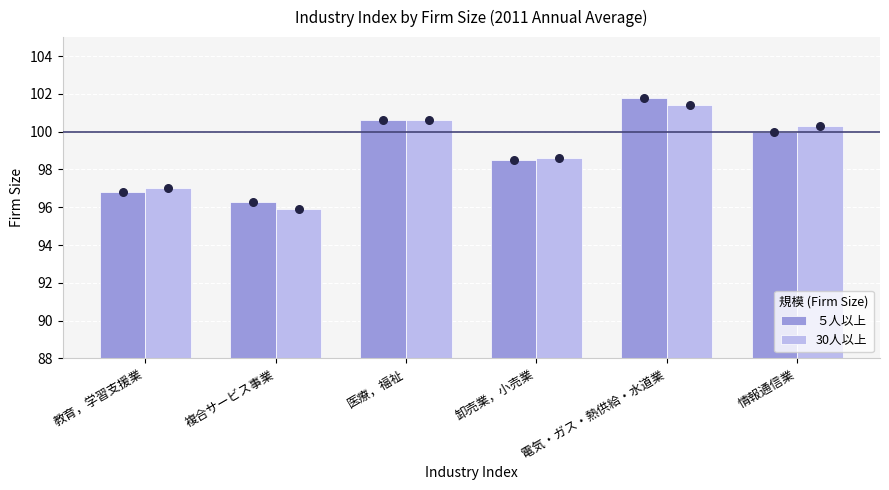

What is the total value across all series at 複合サービス事業?

192.2